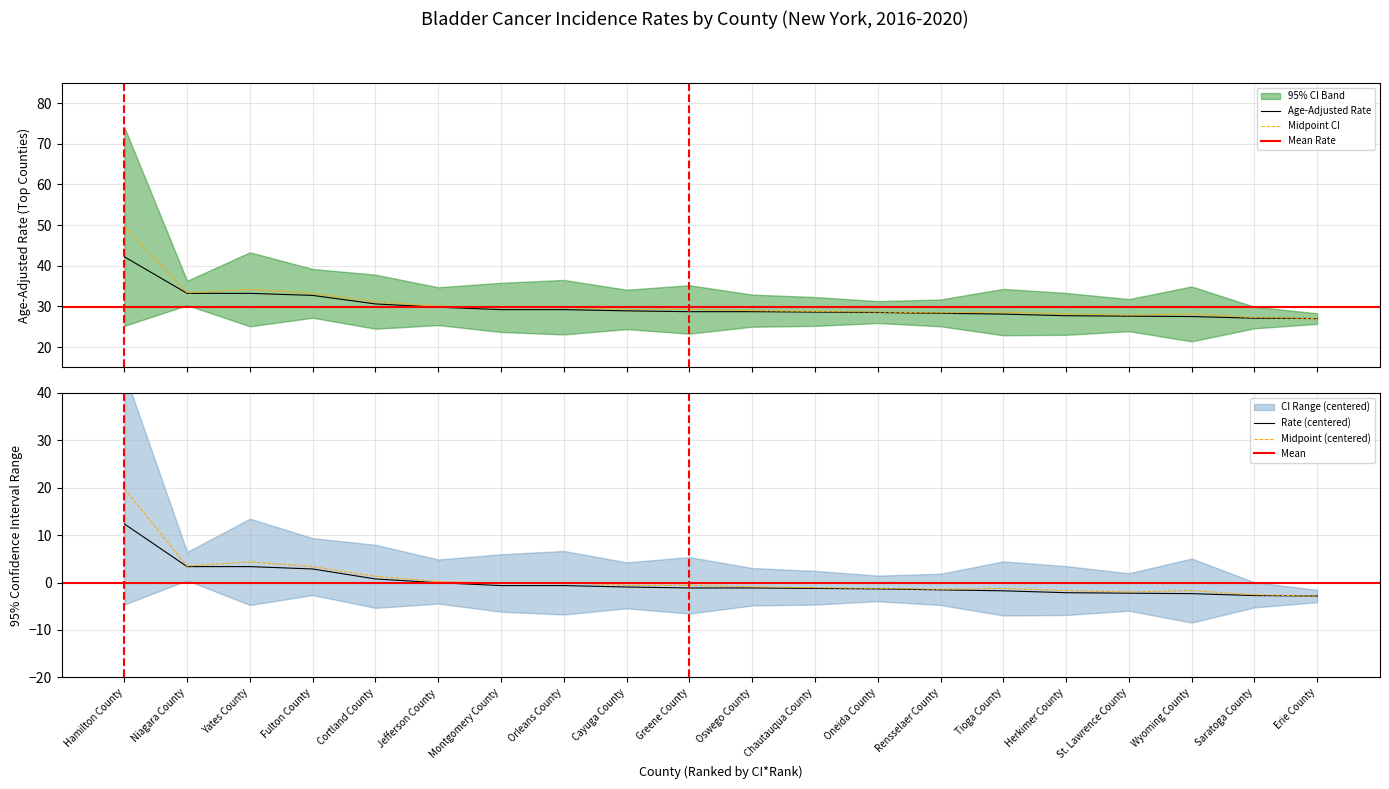

Is it true that Upper 95% CI equals 28.1 at Herkimer County?

True